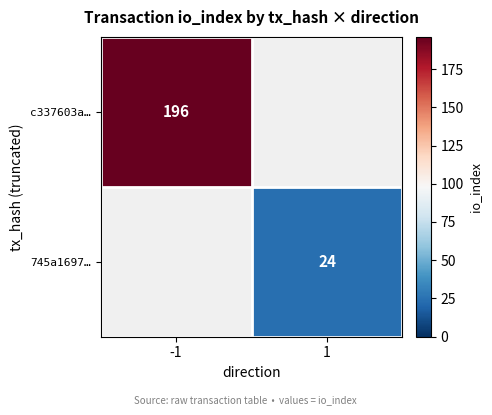

Is the value of 745a1697… at 1 greater than the value of c337603a… at -1?

No